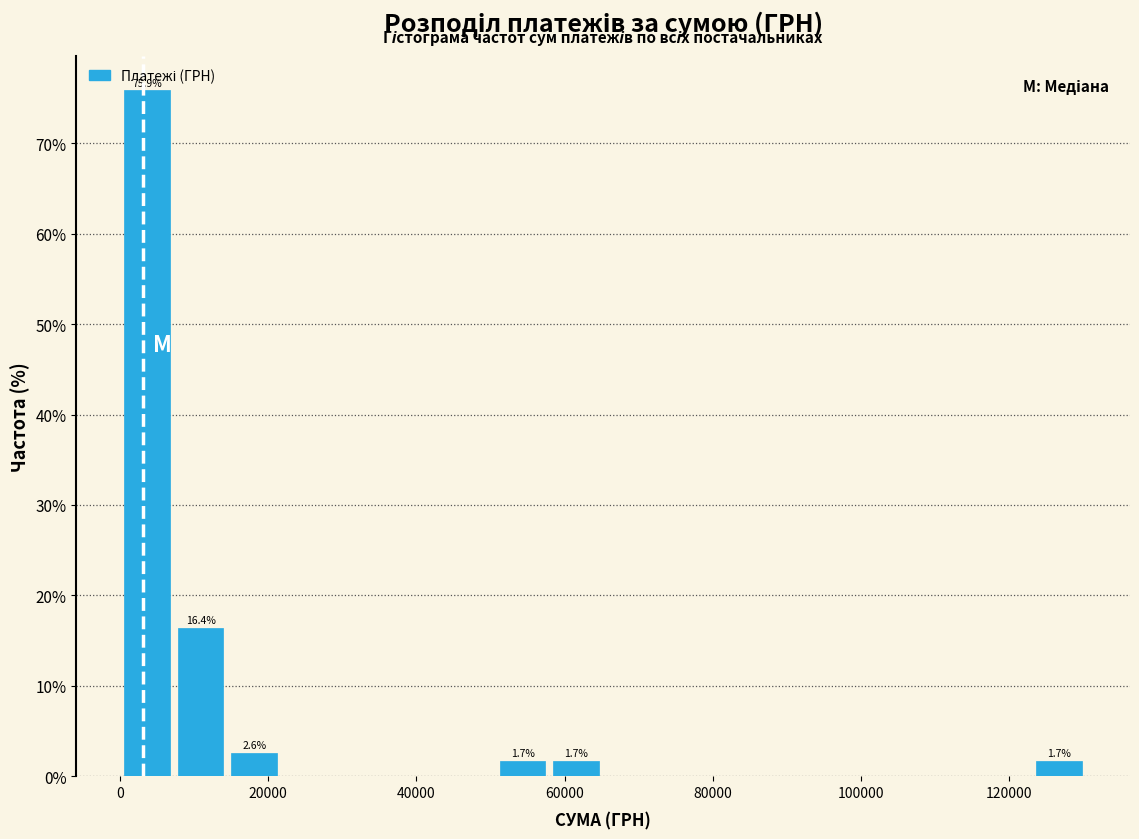

Read against the x-axis, roughly where is the centre of the tallest bar?

4000